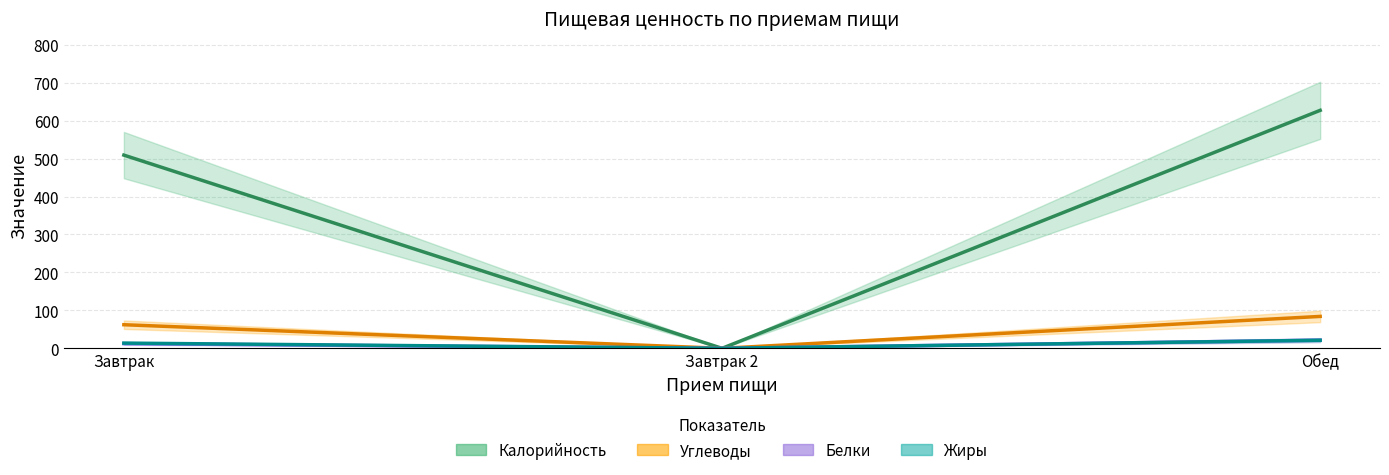

What is the total value across all series at Обед?

753.9